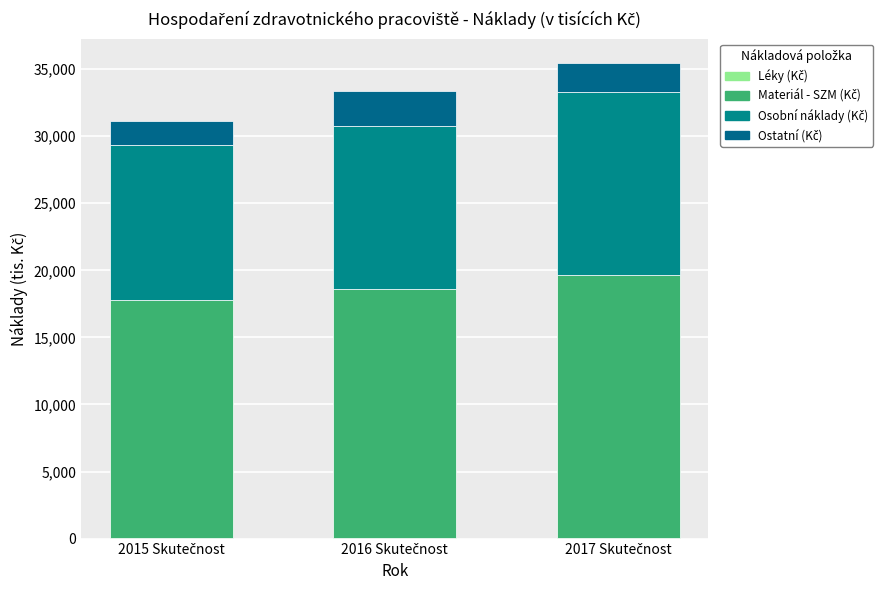

The value of Léky (Kč) at 2017 Skutečnost is 16.3. True or false?

True